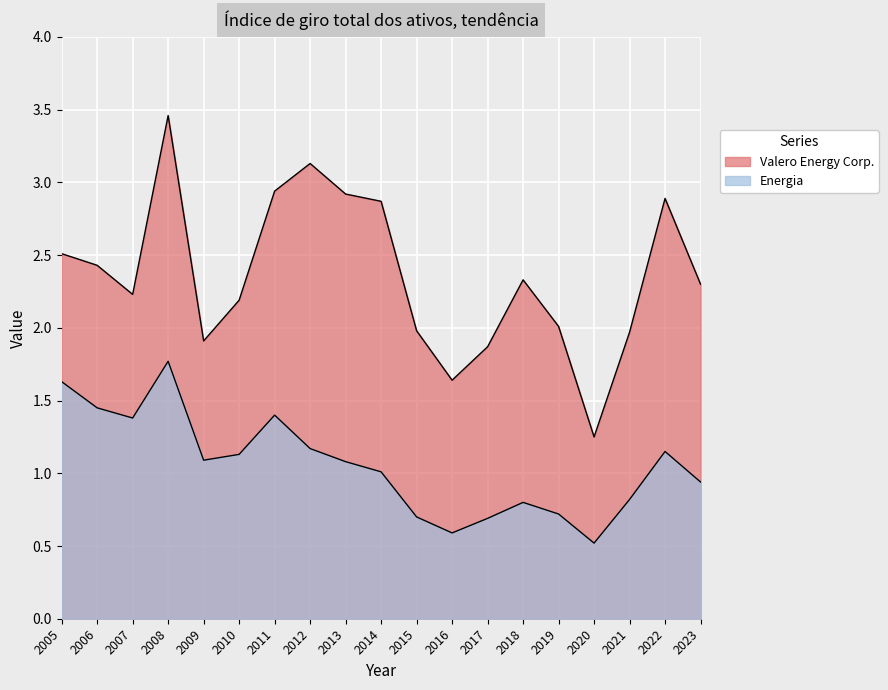

True or false: Valero Energy Corp. and Energia intersect in this chart.

False